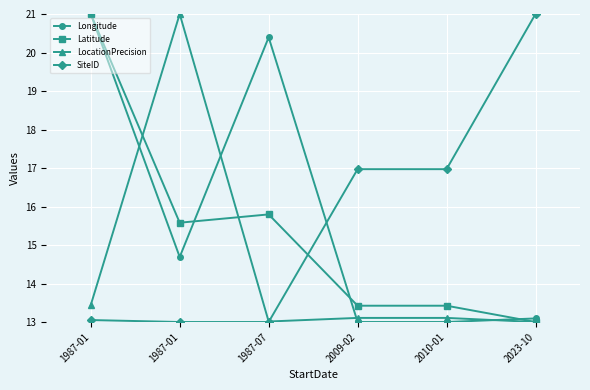

How many categories are shown in the chart?

6